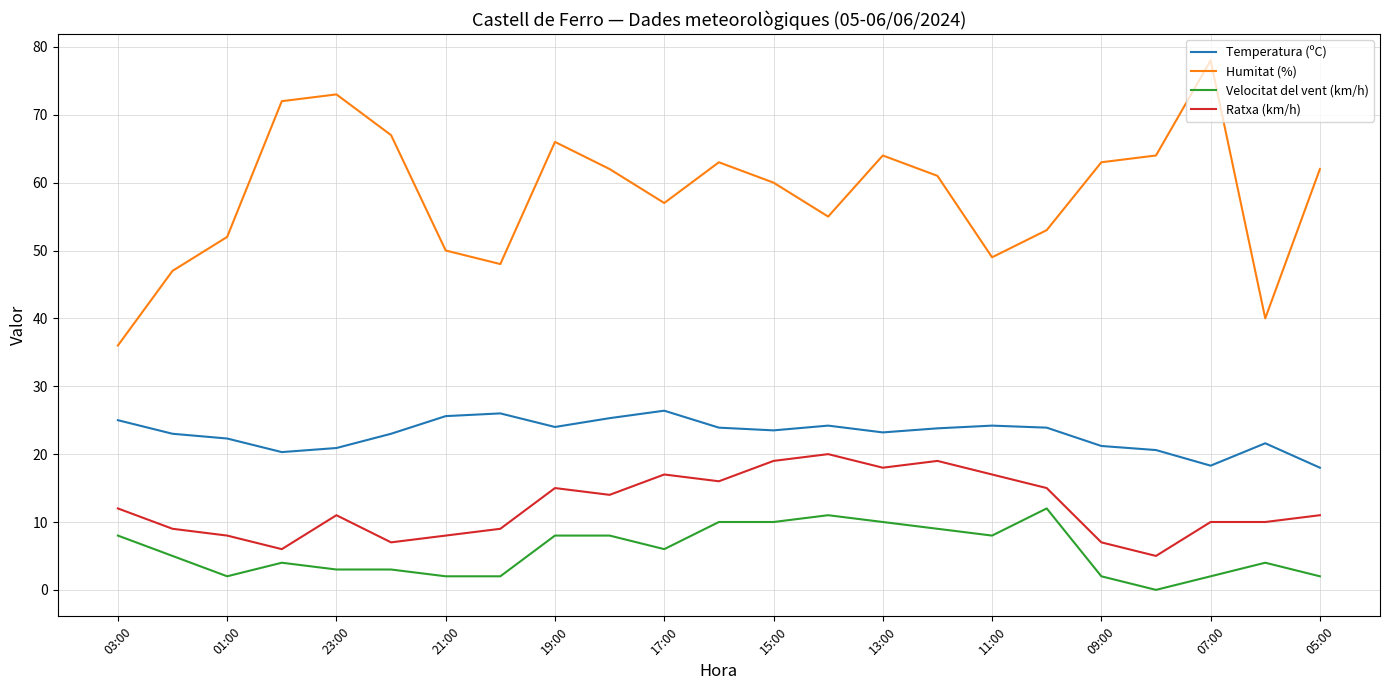

Does the chart have visible grid lines?

Yes